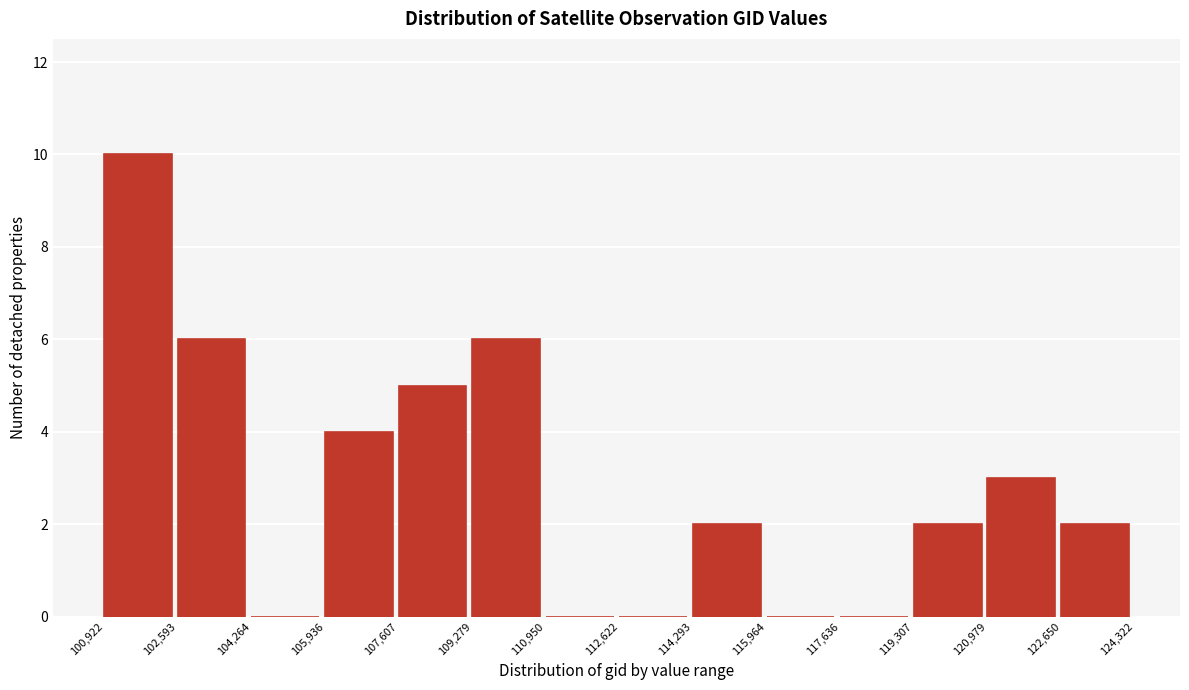

Which range on the x-axis has the tallest bar?

100,922 to 102,593